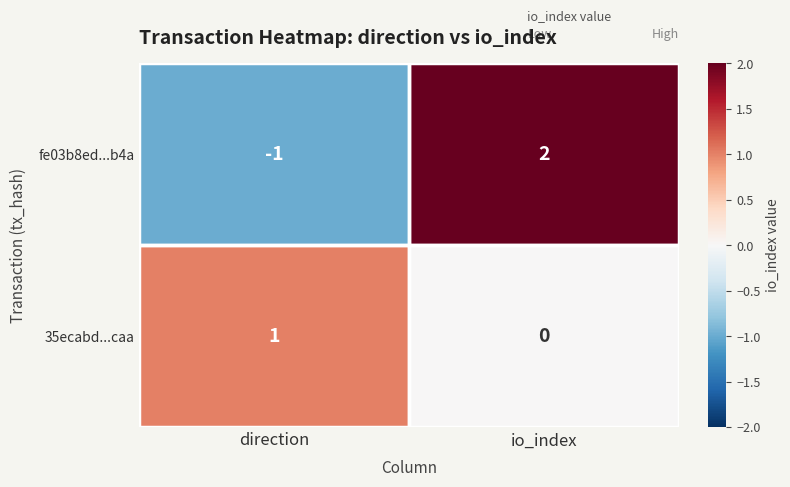

The fe03b8ed...b4a series shows 2 at io_index. True or false?

True